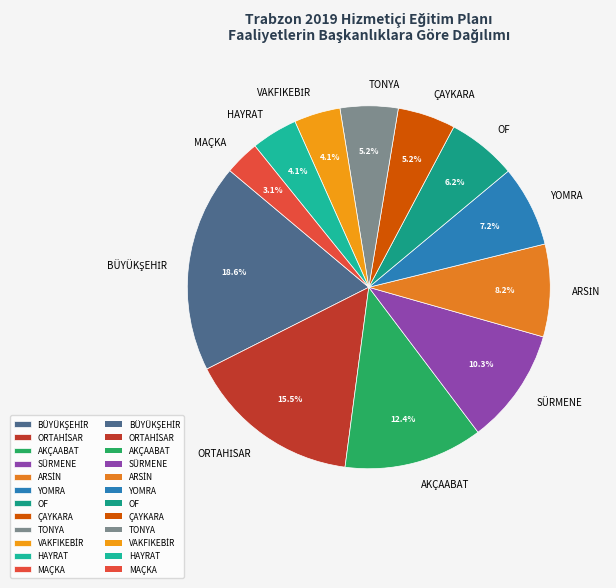

Is there a majority slice in this chart?

No